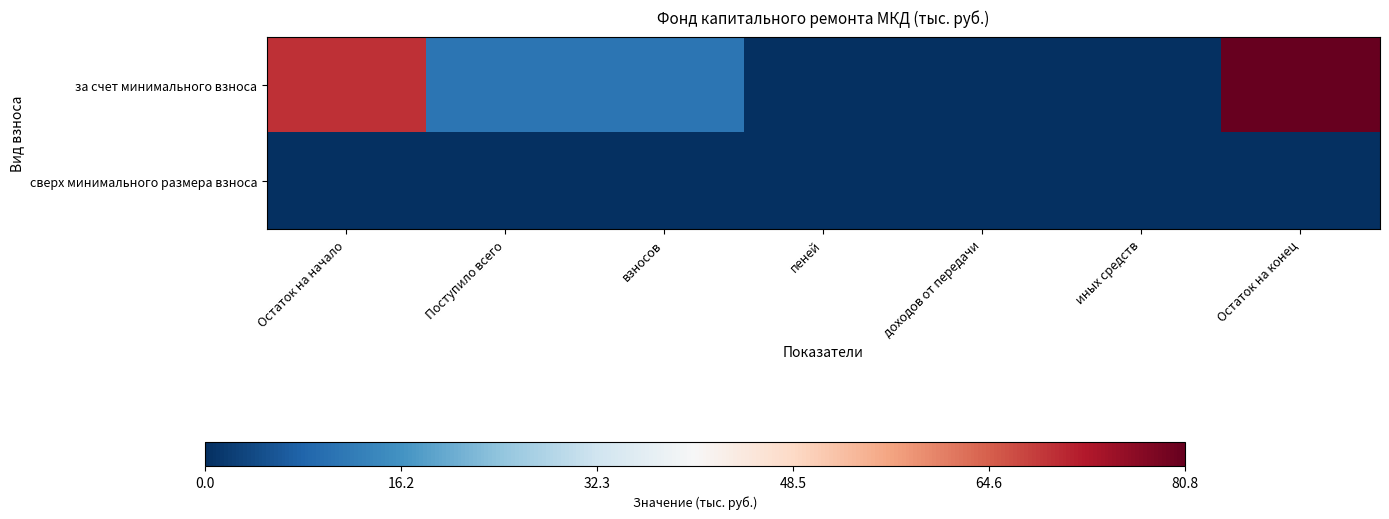

Which series has the widest spread of values?

за счет минимального взноса